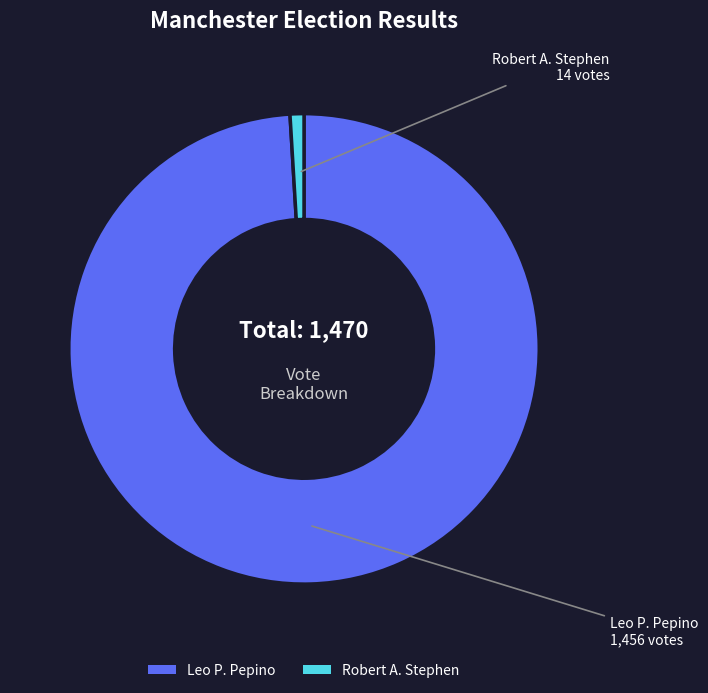

Is it true that Leo P. Pepino is 93% of the pie?

False